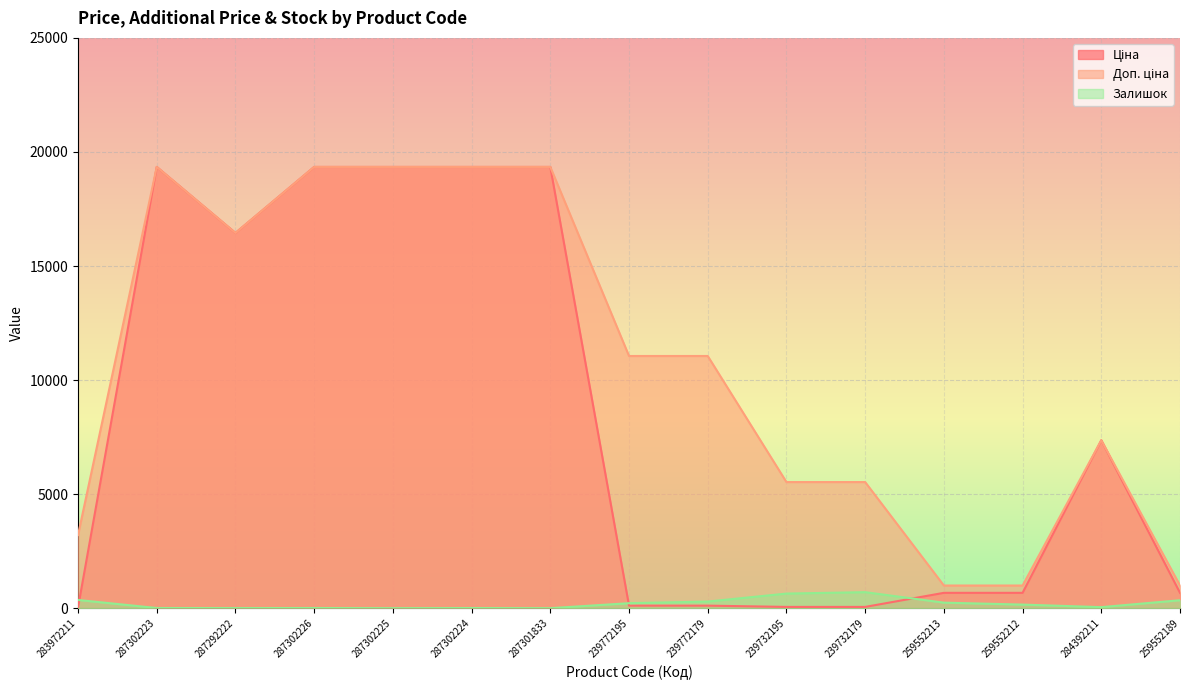

What is the total value across all series at 284392211?

14765.4